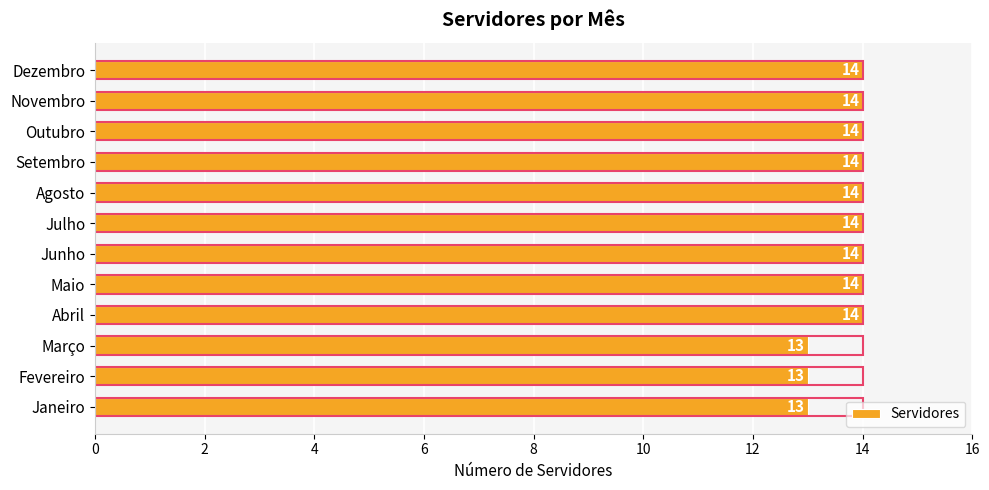

What is the change in value from 2 to 11?

+1